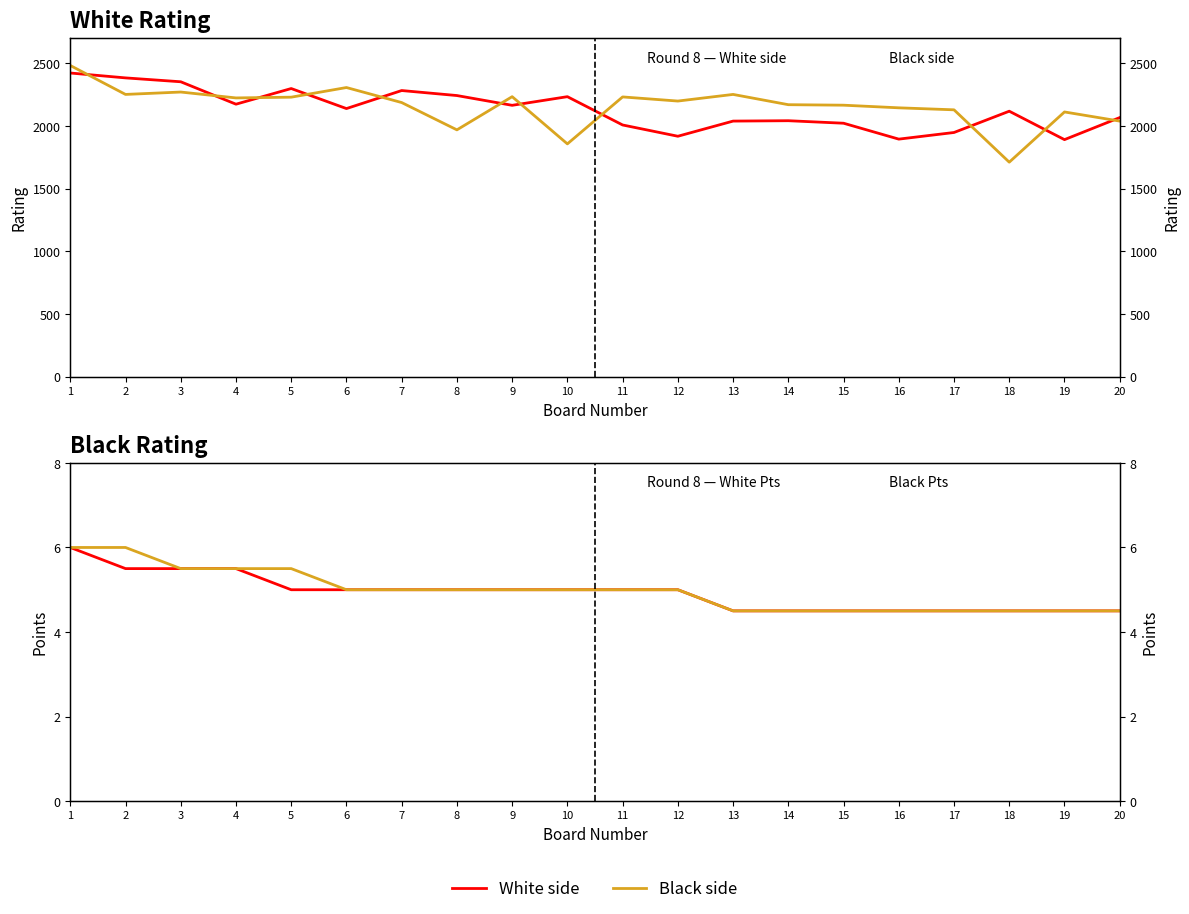

Reading right to left, transcribe all the data shown in this chart.

White Rating (Rtg): 2068.0	1892.0	2119.0	1949.0	1896.0	2023.0	2043.0	2040.0	1919.0	2009.0	2235.0	2166.0	2244.0	2284.0	2140.0	2300.0	2175.0	2354.0	2385.0	2424.0
Black Rating (Rtg): 2040.0	2113.0	1712.0	2130.0	2146.0	2167.0	2171.0	2253.0	2200.0	2233.0	1858.0	2235.0	1970.0	2188.0	2308.0	2231.0	2225.0	2272.0	2253.0	2484.0
White Pts: 4.5	4.5	4.5	4.5	4.5	4.5	4.5	4.5	5.0	5.0	5.0	5.0	5.0	5.0	5.0	5.0	5.5	5.5	5.5	6.0
Black Pts: 4.5	4.5	4.5	4.5	4.5	4.5	4.5	4.5	5.0	5.0	5.0	5.0	5.0	5.0	5.0	5.5	5.5	5.5	6.0	6.0